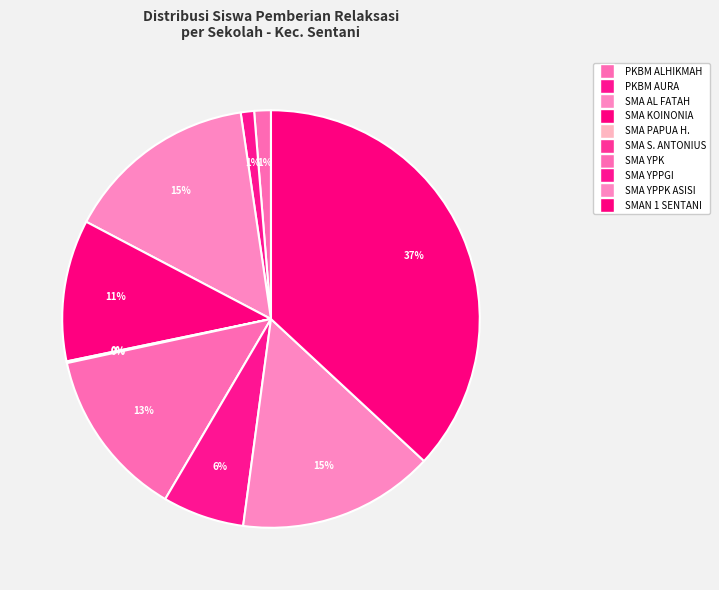

Rank the categories by value from lowest to highest.

SMA SANTO ANTONIUS PADUA, SMA PAPUA HARAPAN, PKBM AURA ANUGERAH, PKBM ALHIKMAH KASIH, SMA YPPGI SENTANI, SMA KRISTEN KOINONIA, SMA YPK SENTANI, SMA AL FATAH YPKP SENTANI, SMA YPPK ASISI SENTANI, SMAN 1 SENTANI